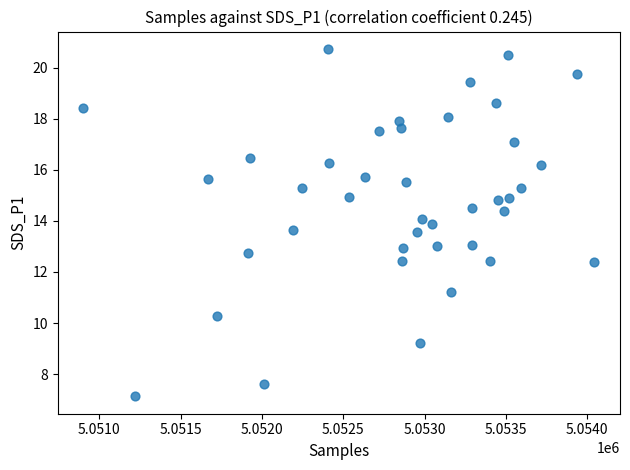

What is the range of X values (max minus min)?

3143.0